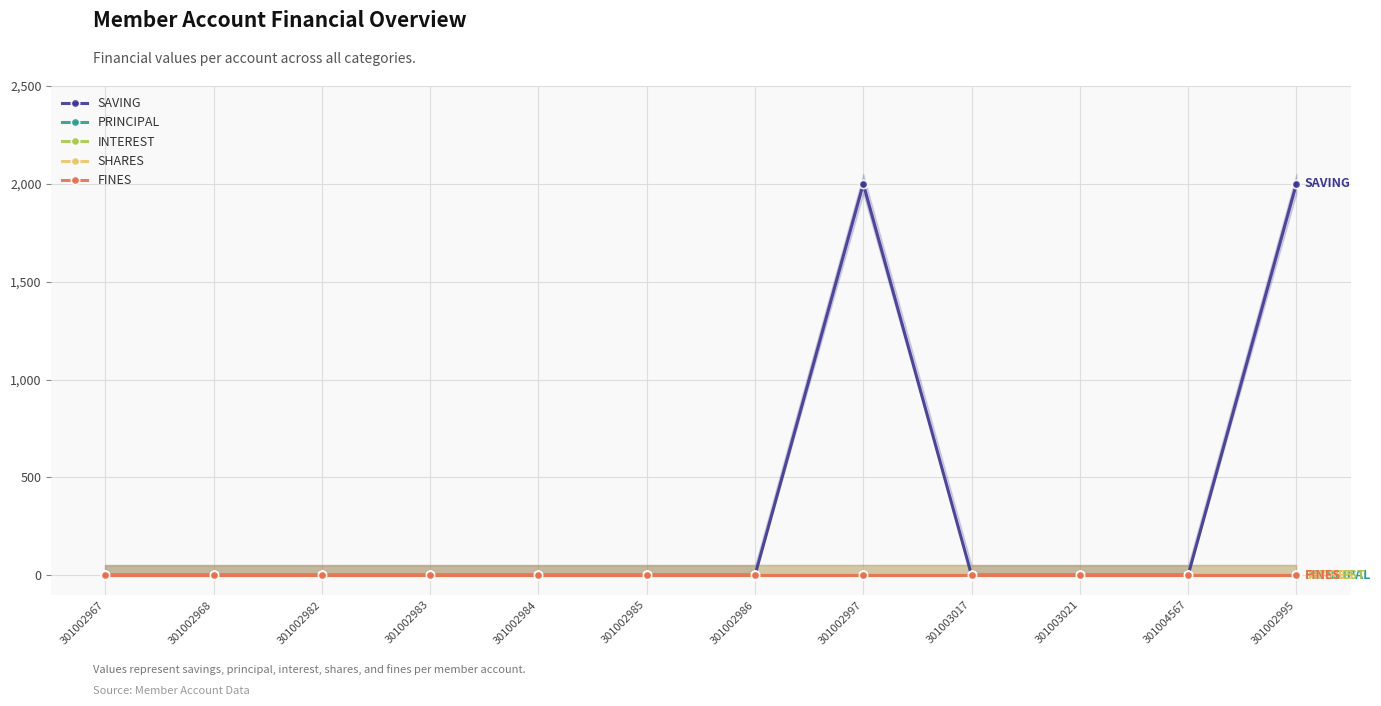

What position from the left is 301002997?

8